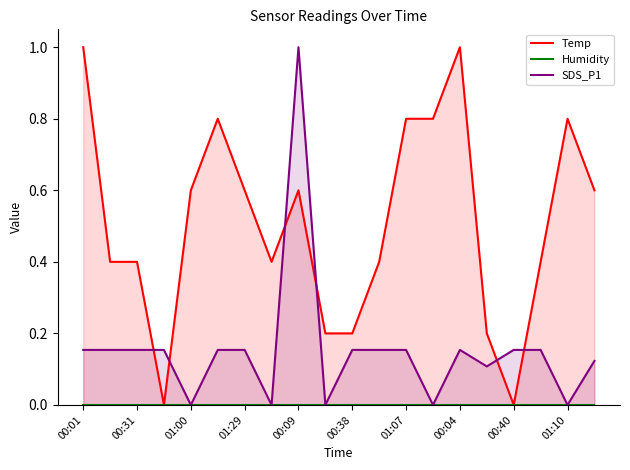

Which series ends up on top after the final intersection of SDS_P1 and Temp?

Temp